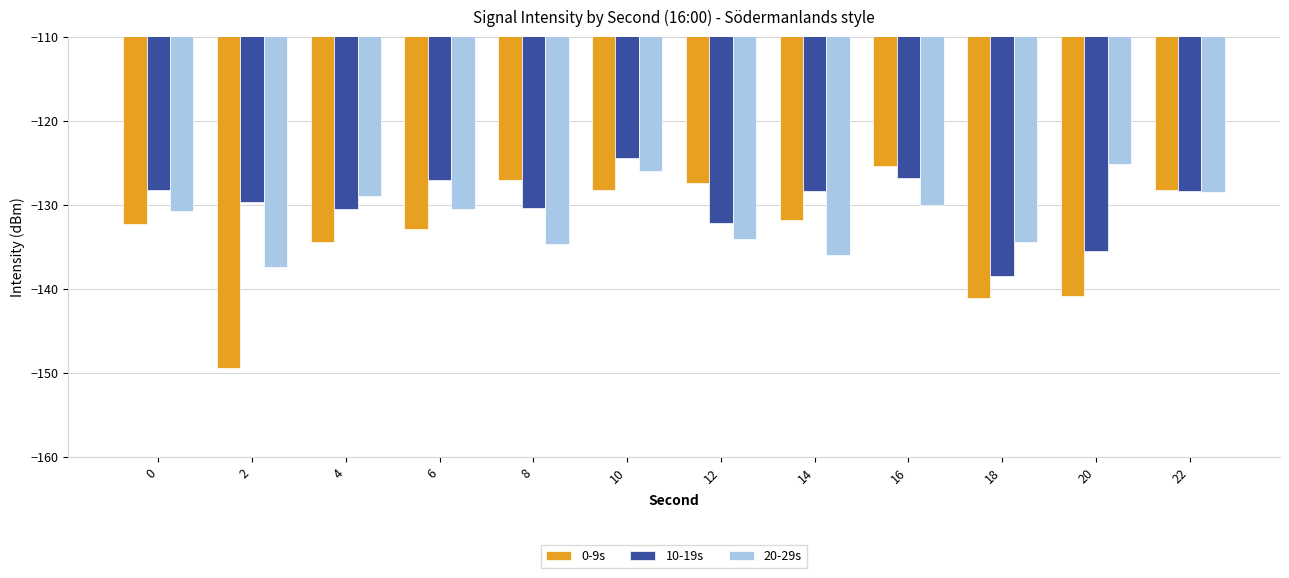

What is the sum of the 0-9s values at 4 and 10?

-262.7